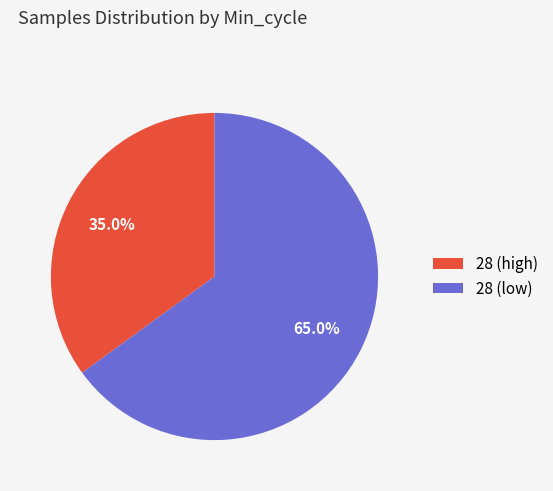

Which slice is the largest?

28 (low)